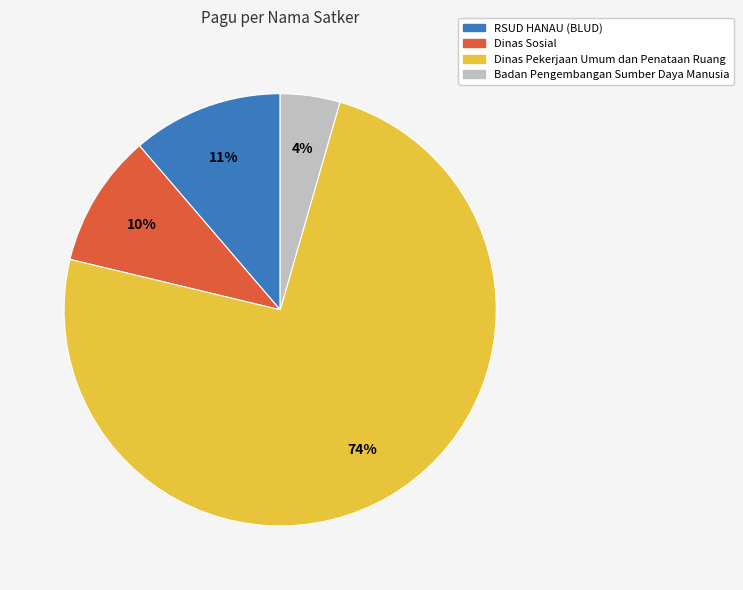

Is there any slice that represents more than half of the pie?

Yes